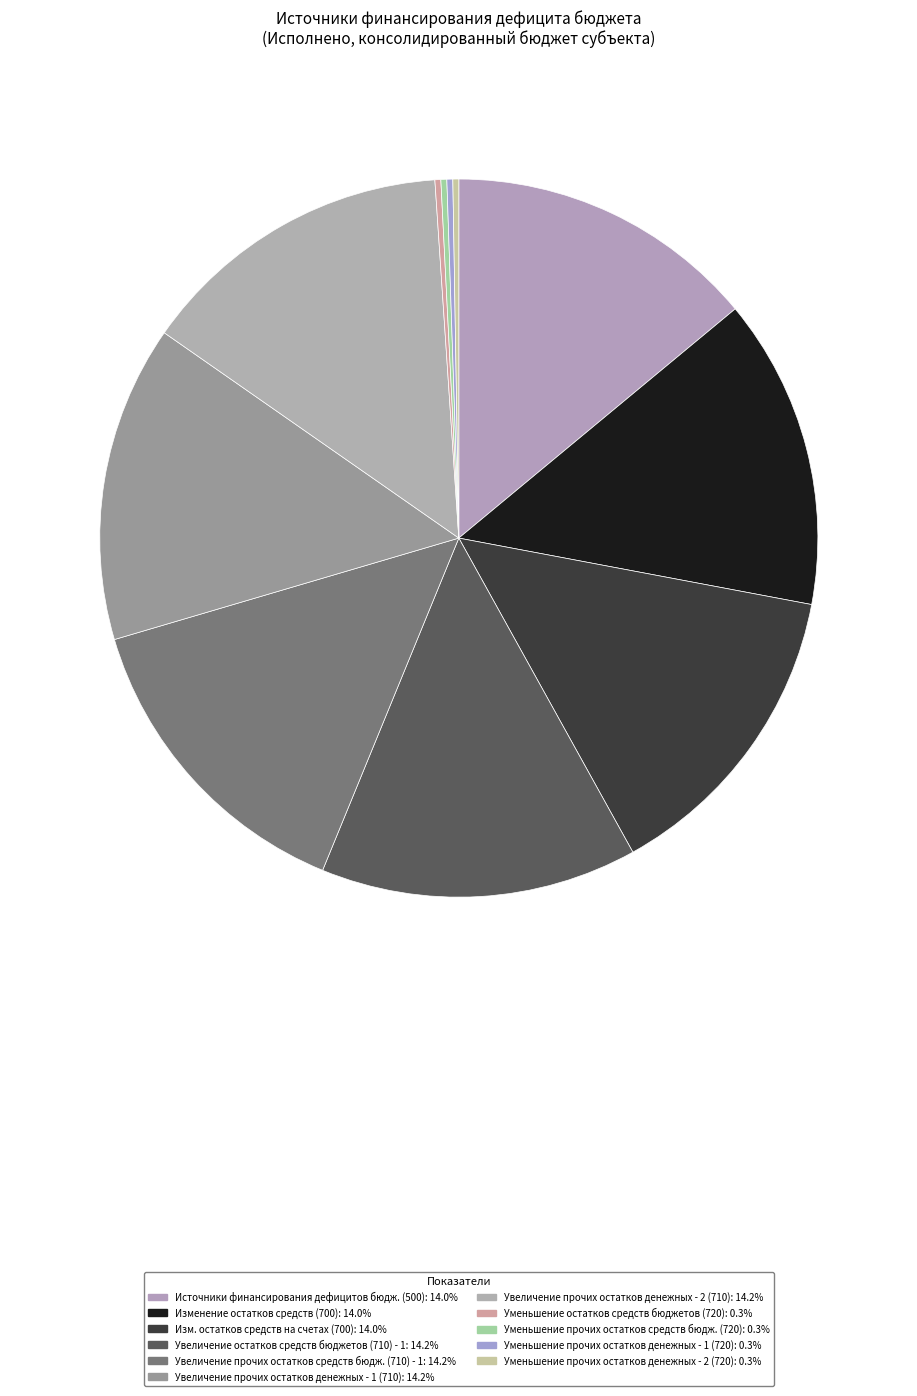

Which slice is the largest?

710